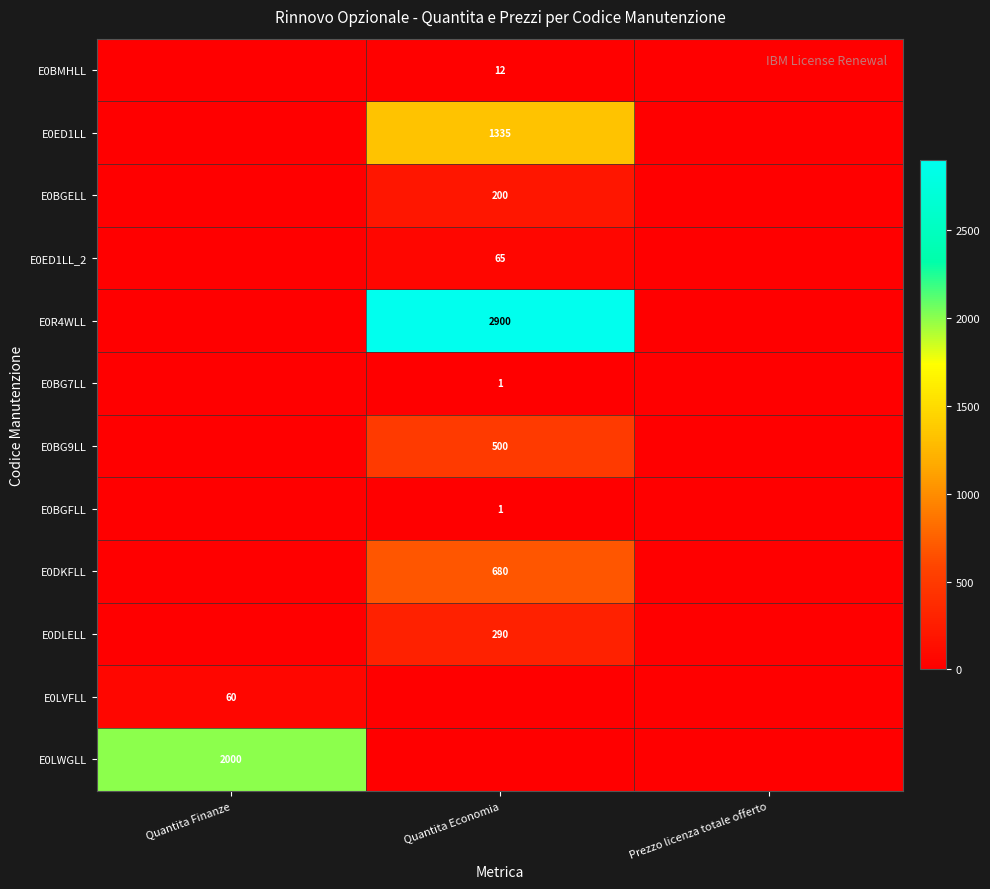

The value of E0DKFLL at Quantita Economia is 680. True or false?

True